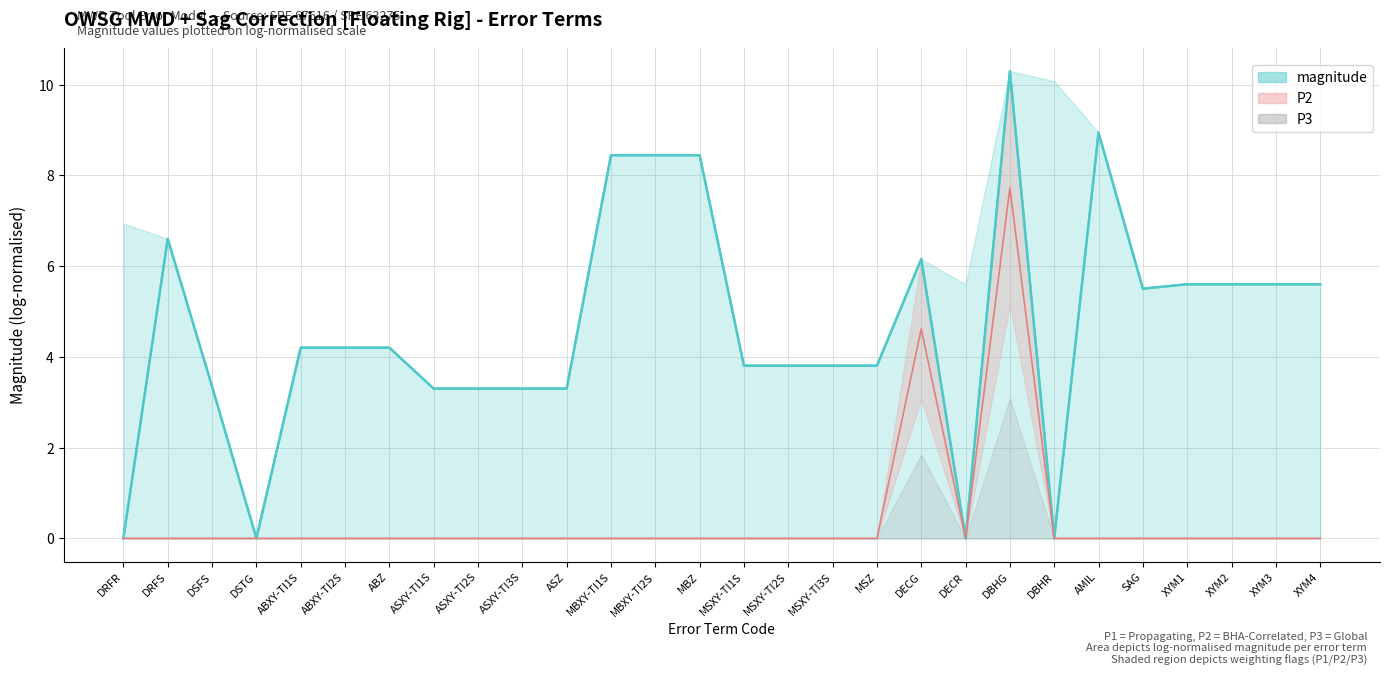

What is the value of the 24th point from the left?

5.5